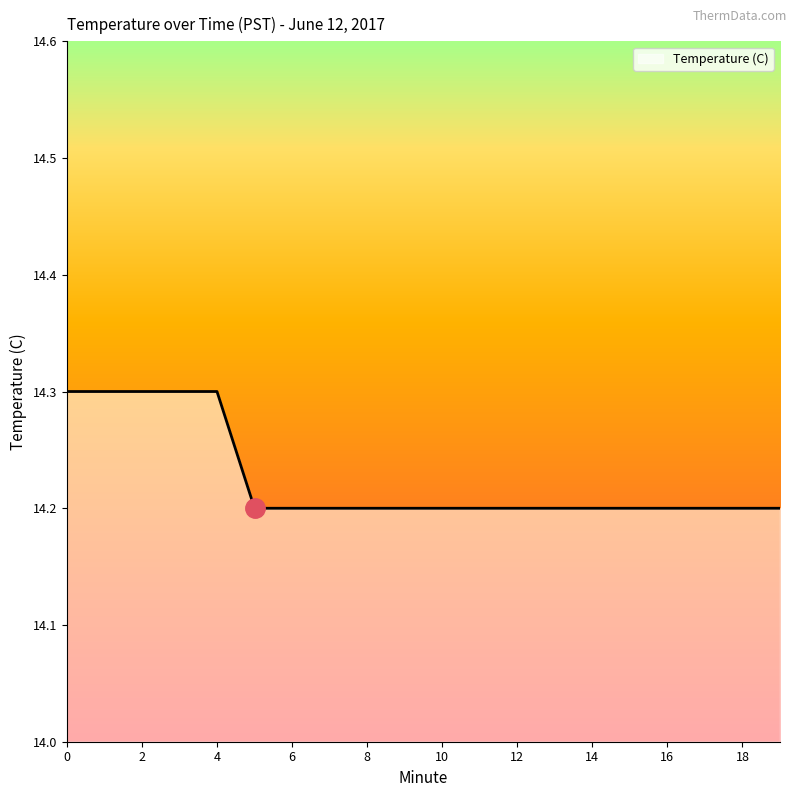

How many lines are shown in the chart?

1